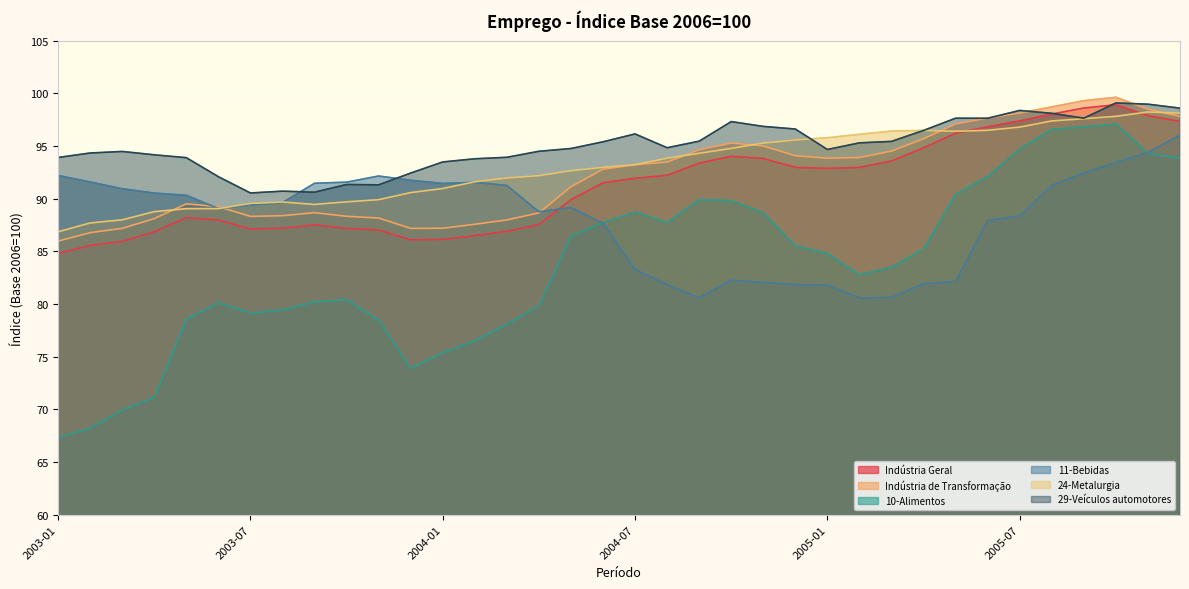

True or false: 29-Veículos automotores has more than 1 interior local peaks.

True